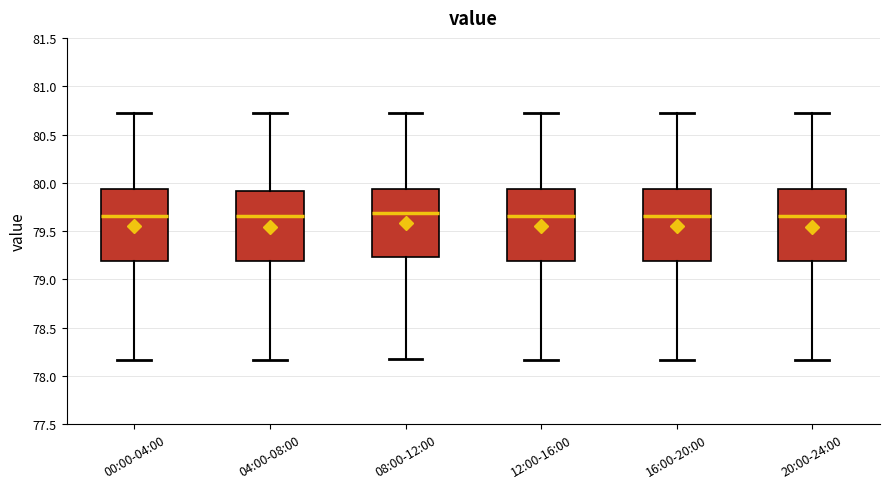

Reading left to right, transcribe this box plot: for each box, give where its median line is, the range the box spans, and where its two whiskers end, as read against the y-axis. The values are not printed on the chart, so give them approximately, as read against the axis.

00:00-04:00: median 79.65, box 79.20 to 79.95, whiskers 78.15 to 80.70
04:00-08:00: median 79.65, box 79.20 to 79.90, whiskers 78.15 to 80.70
08:00-12:00: median 79.70, box 79.25 to 79.95, whiskers 78.20 to 80.70
12:00-16:00: median 79.65, box 79.20 to 79.95, whiskers 78.15 to 80.70
16:00-20:00: median 79.65, box 79.20 to 79.95, whiskers 78.15 to 80.70
20:00-24:00: median 79.65, box 79.20 to 79.95, whiskers 78.15 to 80.70